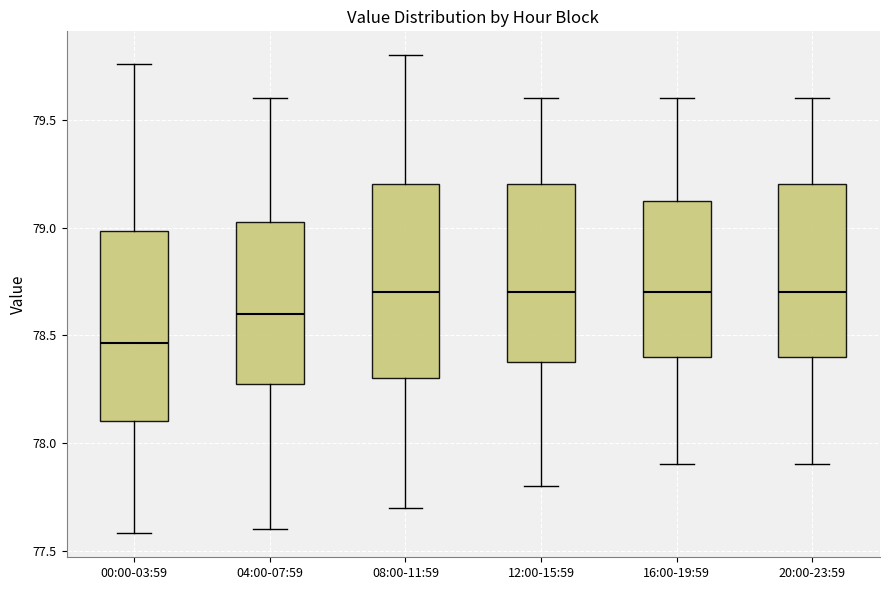

Reading left to right, read every box against the y-axis: the position of its median line, the range the box covers, and the ends of its whiskers. The values are not printed on the chart, so give them approximately, as read against the axis.

00:00-03:59: median 78.45, box 78.10 to 79.00, whiskers 77.60 to 79.75
04:00-07:59: median 78.60, box 78.30 to 79.05, whiskers 77.60 to 79.60
08:00-11:59: median 78.70, box 78.30 to 79.20, whiskers 77.70 to 79.80
12:00-15:59: median 78.70, box 78.40 to 79.20, whiskers 77.80 to 79.60
16:00-19:59: median 78.70, box 78.40 to 79.15, whiskers 77.90 to 79.60
20:00-23:59: median 78.70, box 78.40 to 79.20, whiskers 77.90 to 79.60